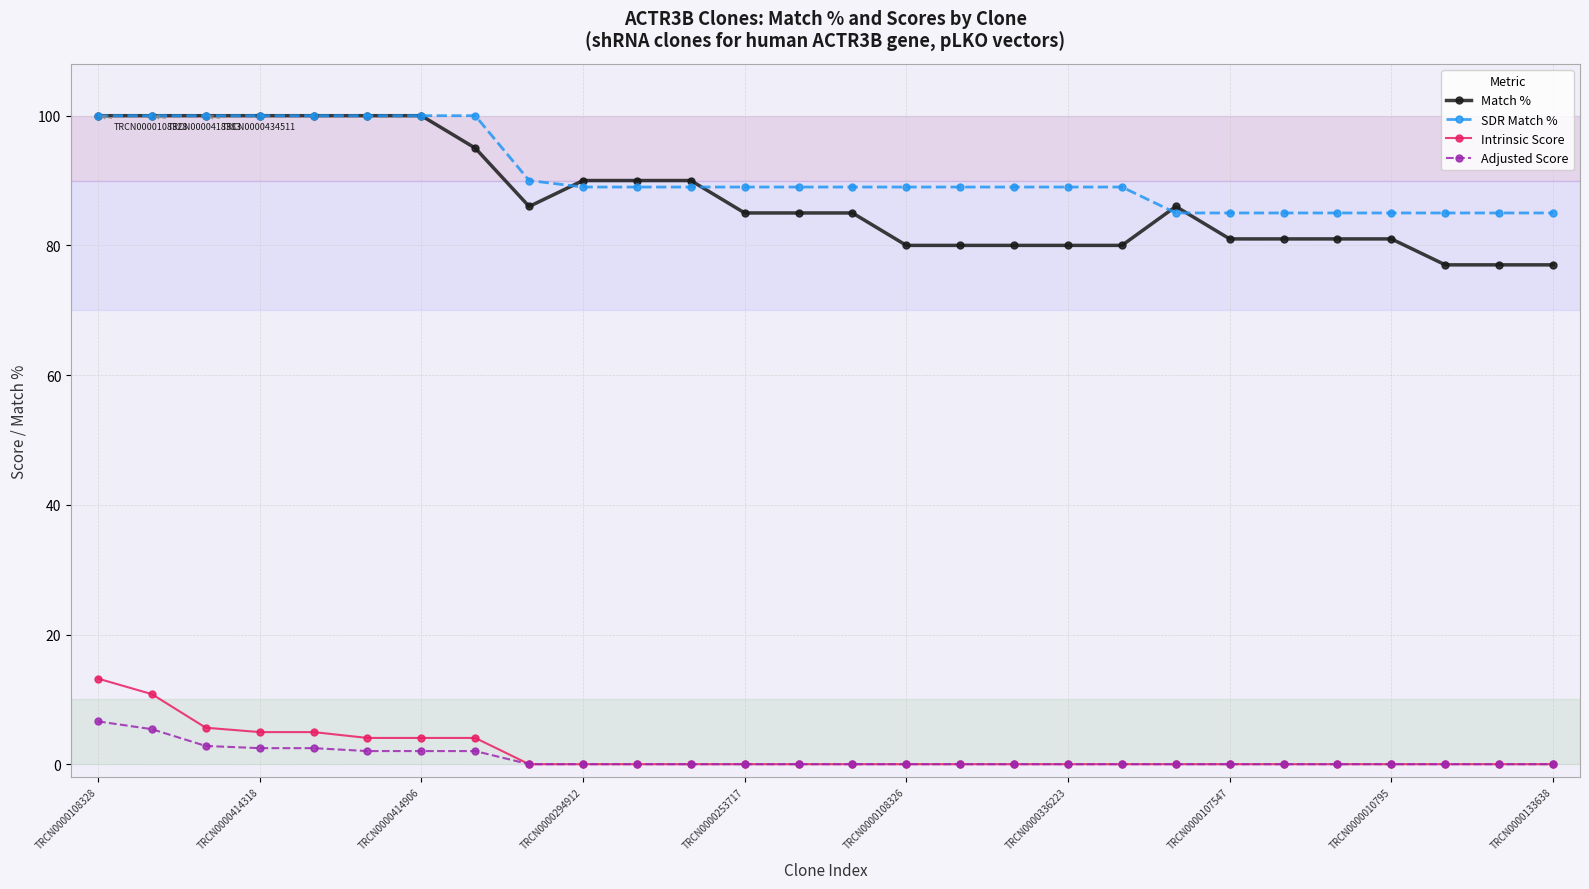

What is the minimum value for SDR Match %?

85.0